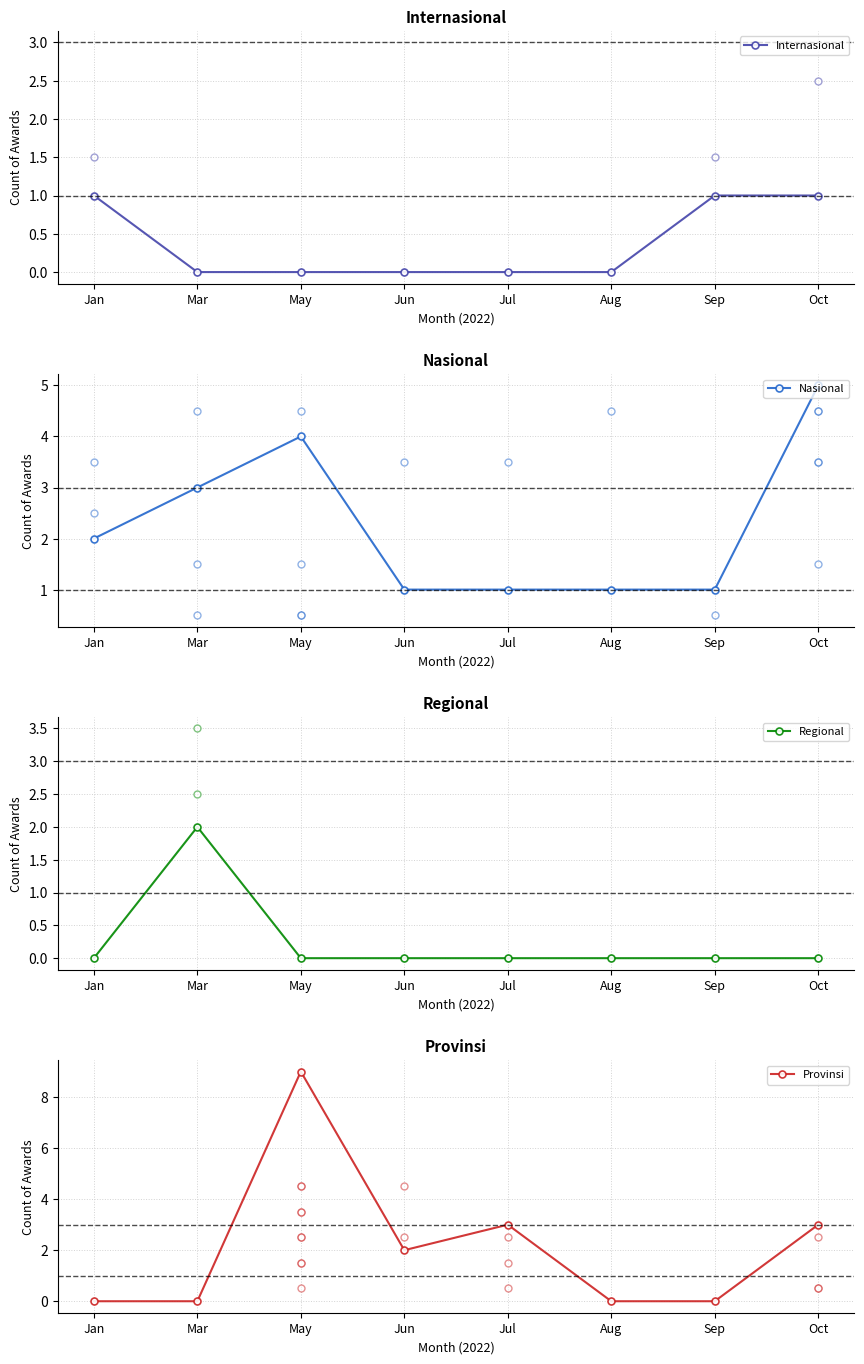

What is the sum of the Nasional values at Jun and Sep?

2